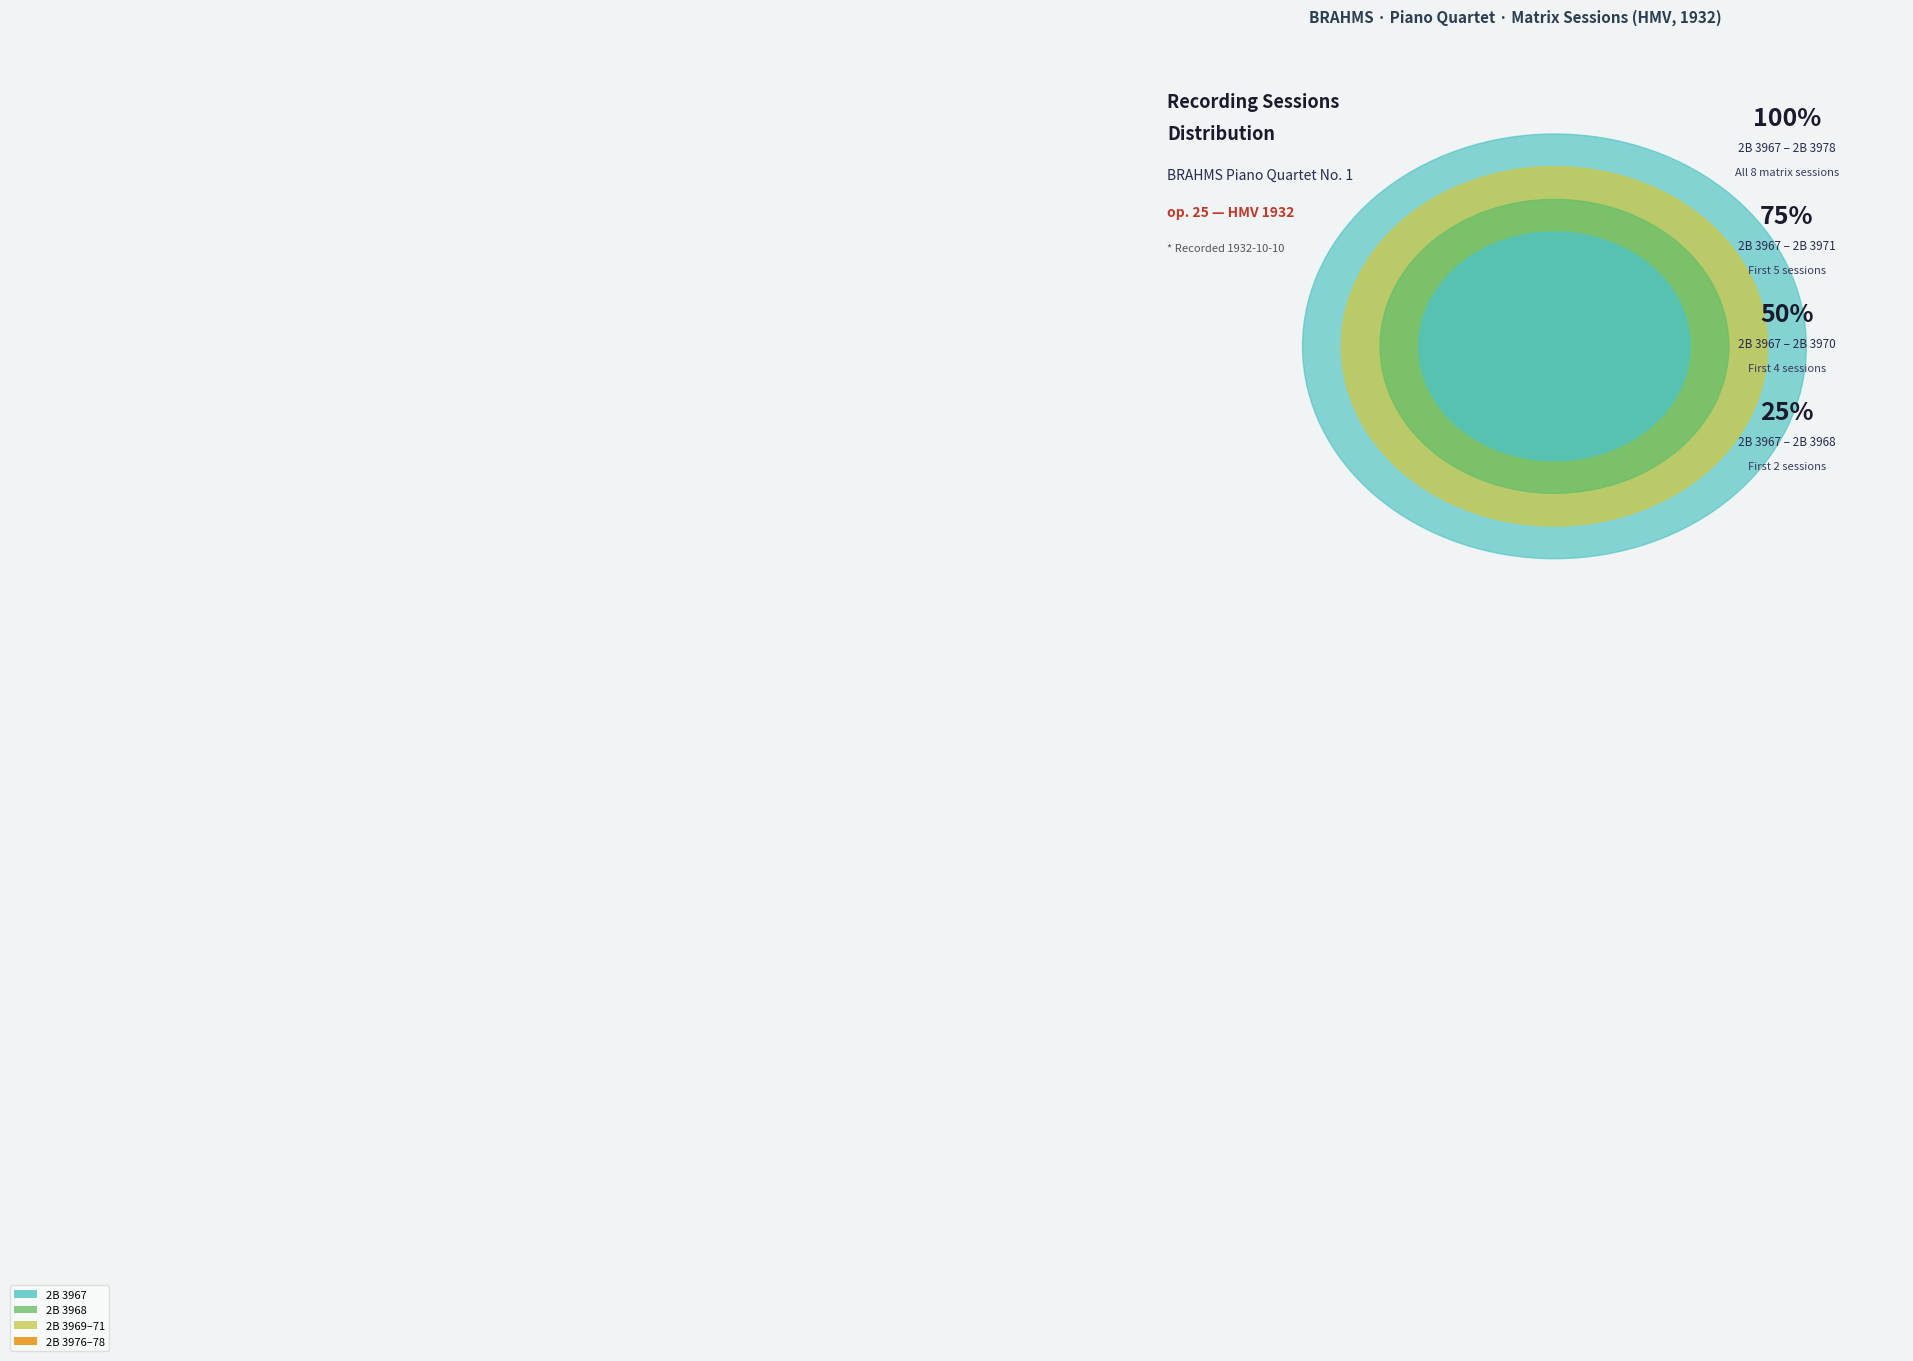

Is there a majority slice in this chart?

No